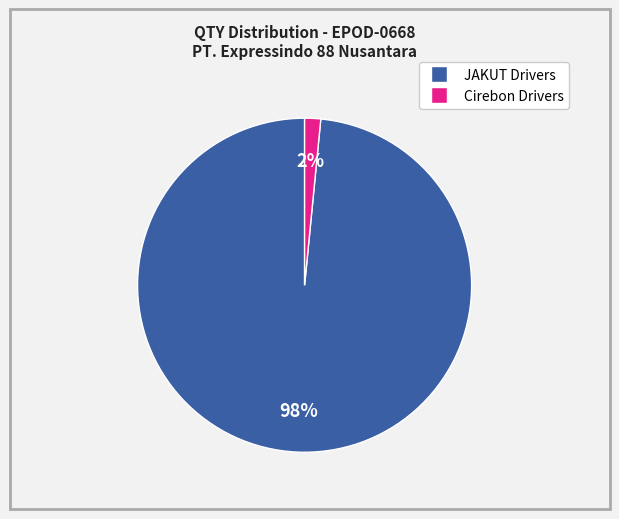

Is there any slice that represents more than half of the pie?

Yes